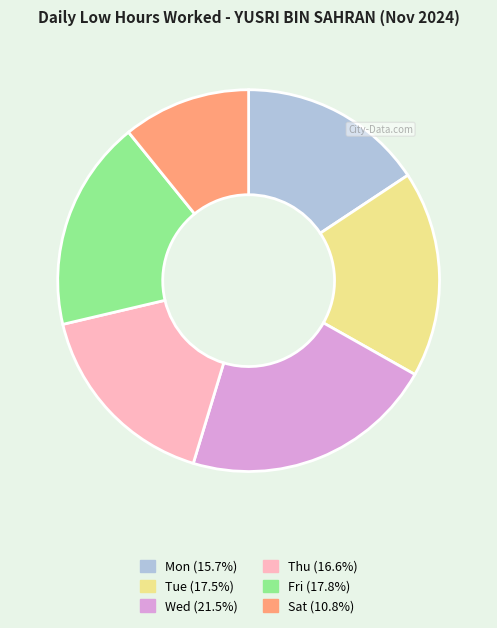

Is there any slice that represents more than half of the pie?

No